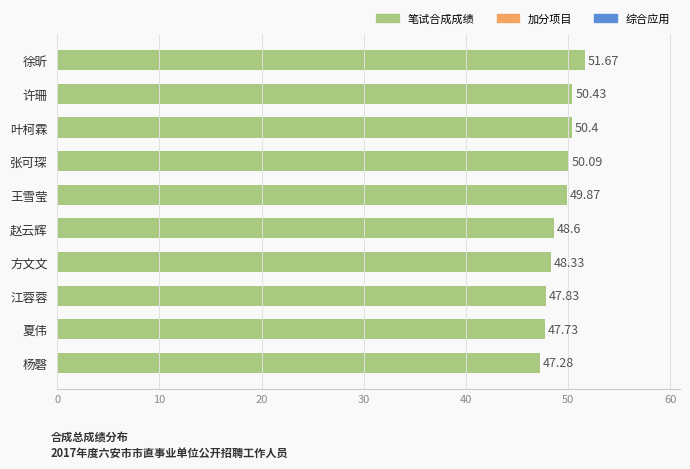

Rank the categories by value from lowest to highest.

杨磬, 夏伟, 江蓉蓉, 方文文, 赵云辉, 王雪莹, 张可琛, 叶柯霖, 许珊, 徐昕